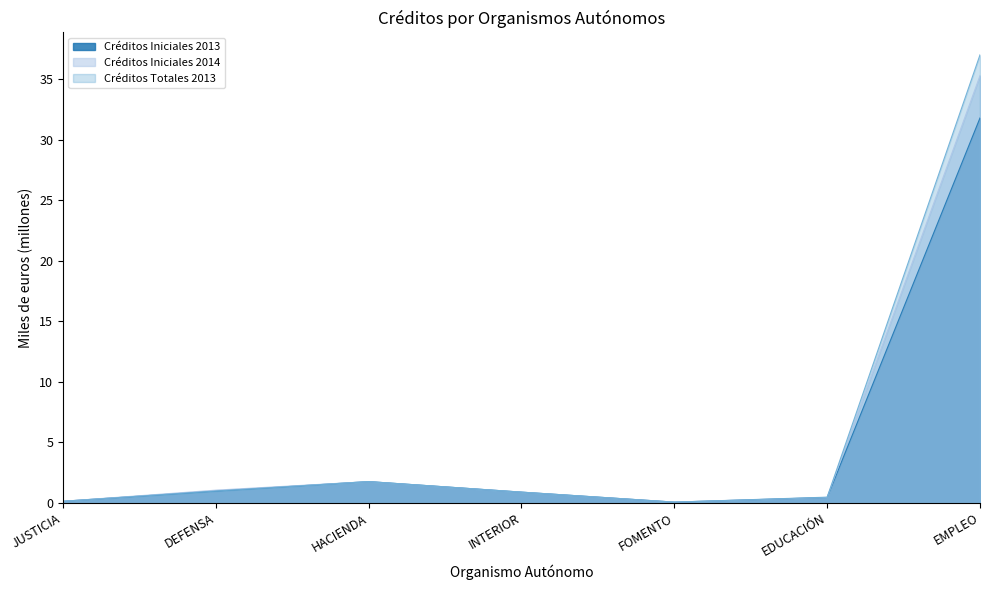

The value of Créditos Iniciales 2013 at EDUCACIÓN is 0.8. True or false?

False